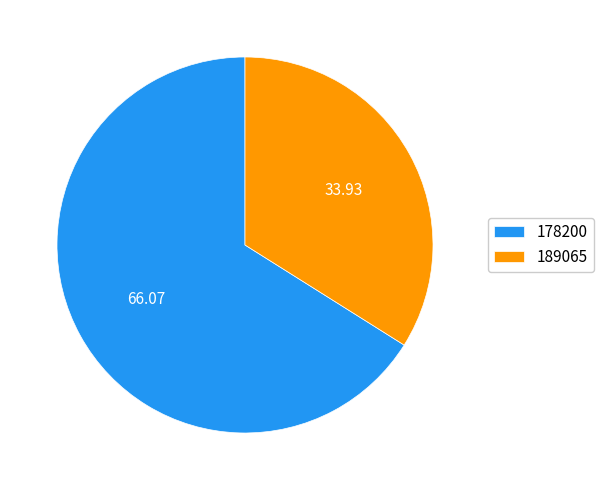

Which category has the smallest portion of the pie?

189065